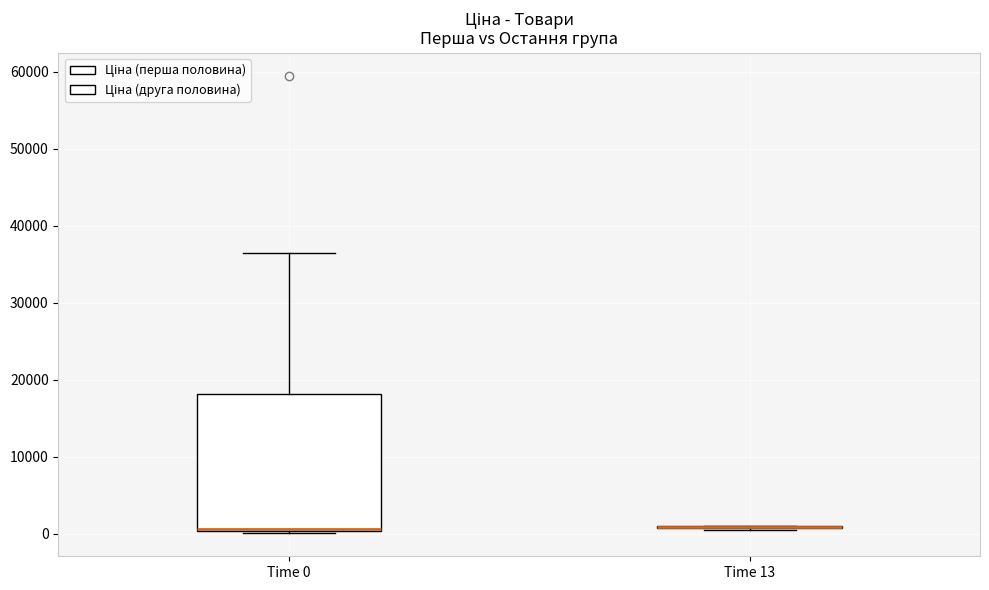

Reading left to right, read every box against the y-axis: the position of its median line, the range the box covers, and the ends of its whiskers. The values are not printed on the chart, so give them approximately, as read against the axis.

Time 0: median 1000 (drawn on the box's lower edge), box 0 to 18000, whiskers 0 to 36000
Time 13: box collapsed to a line at 1000, whiskers 1000 to 1000